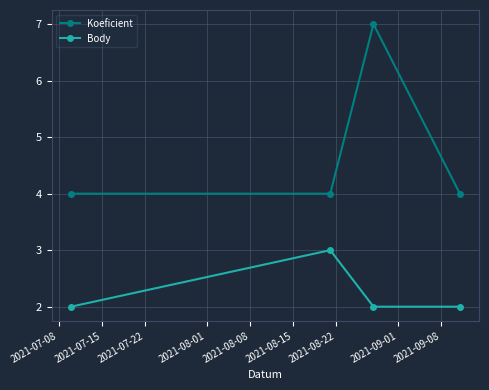

True or false: Koeficient and Body intersect in this chart.

False